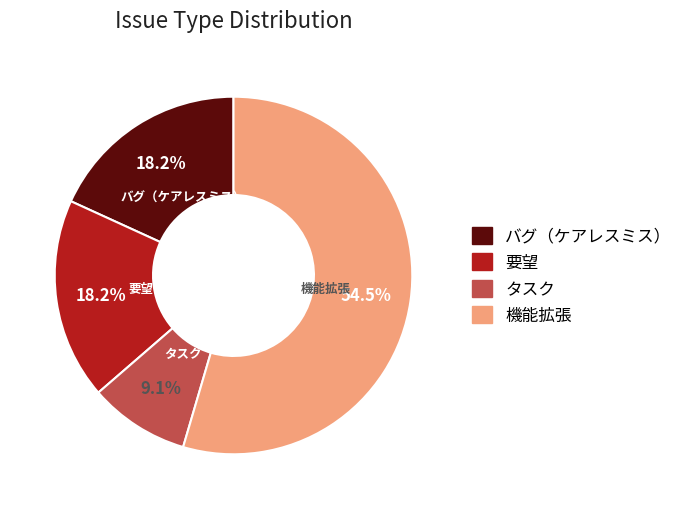

Combined, what portion of the pie is 要望 and タスク?

27.3%